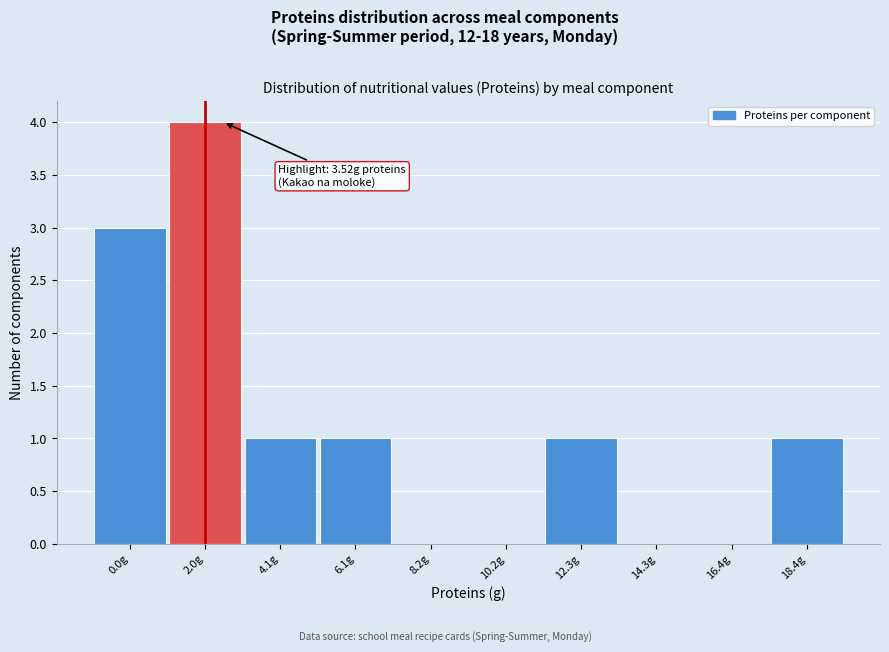

Reading left to right, transcribe all the data shown in this chart.

0.0g=3	2.0g=4	4.1g=1	6.1g=1	8.2g=0	10.2g=0	12.3g=1	14.3g=0	16.4g=0	18.4g=1